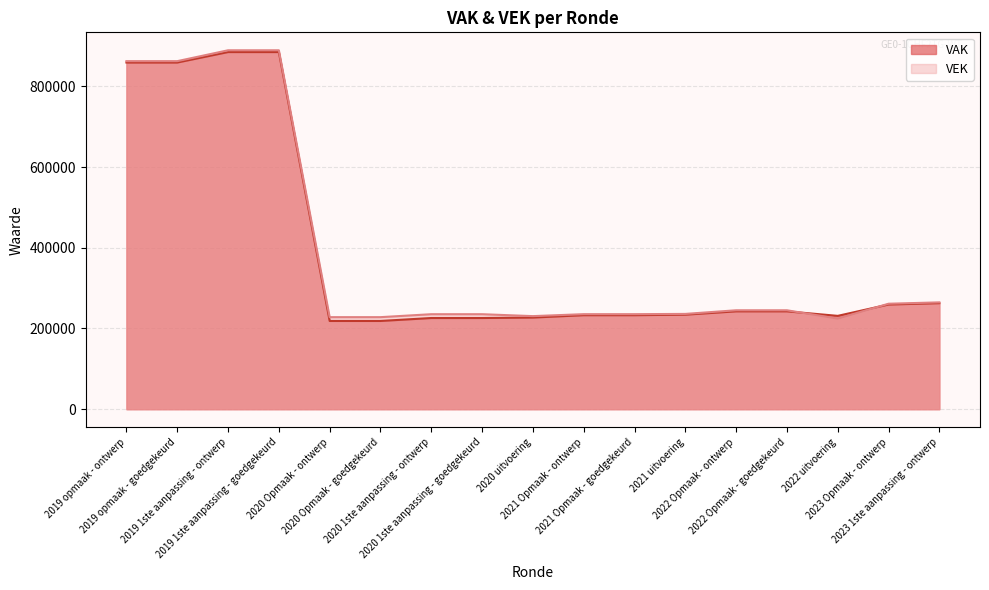

The VAK series shows 232927 at 2021 Opmaak - goedgekeurd. True or false?

True